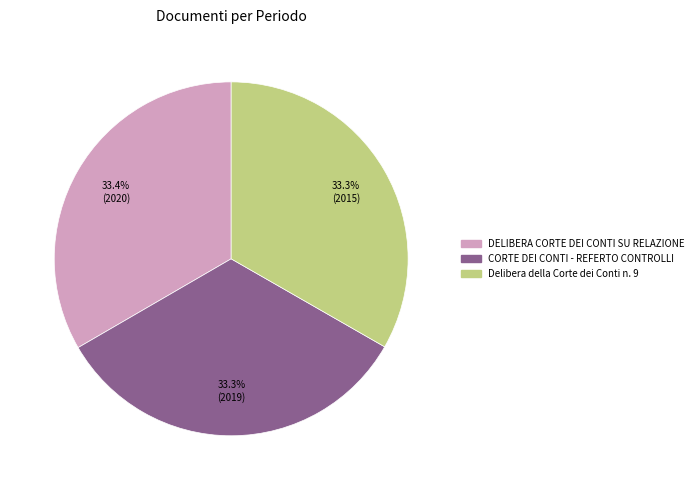

What percentage do DELIBERA CORTE DEI CONTI SU RELAZIONE and CORTE DEI CONTI - REFERTO CONTROLLI together represent?

66.7%